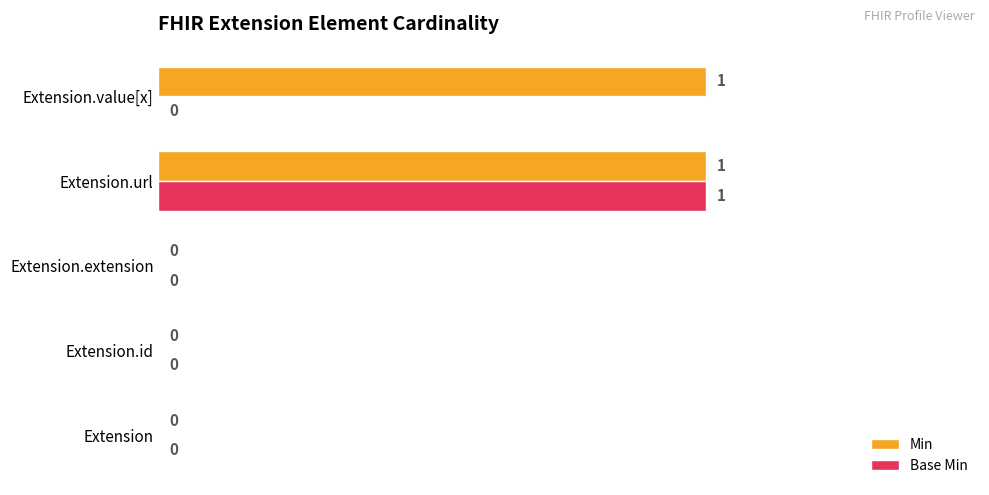

Is it true that Base Min equals 0 at Extension?

True